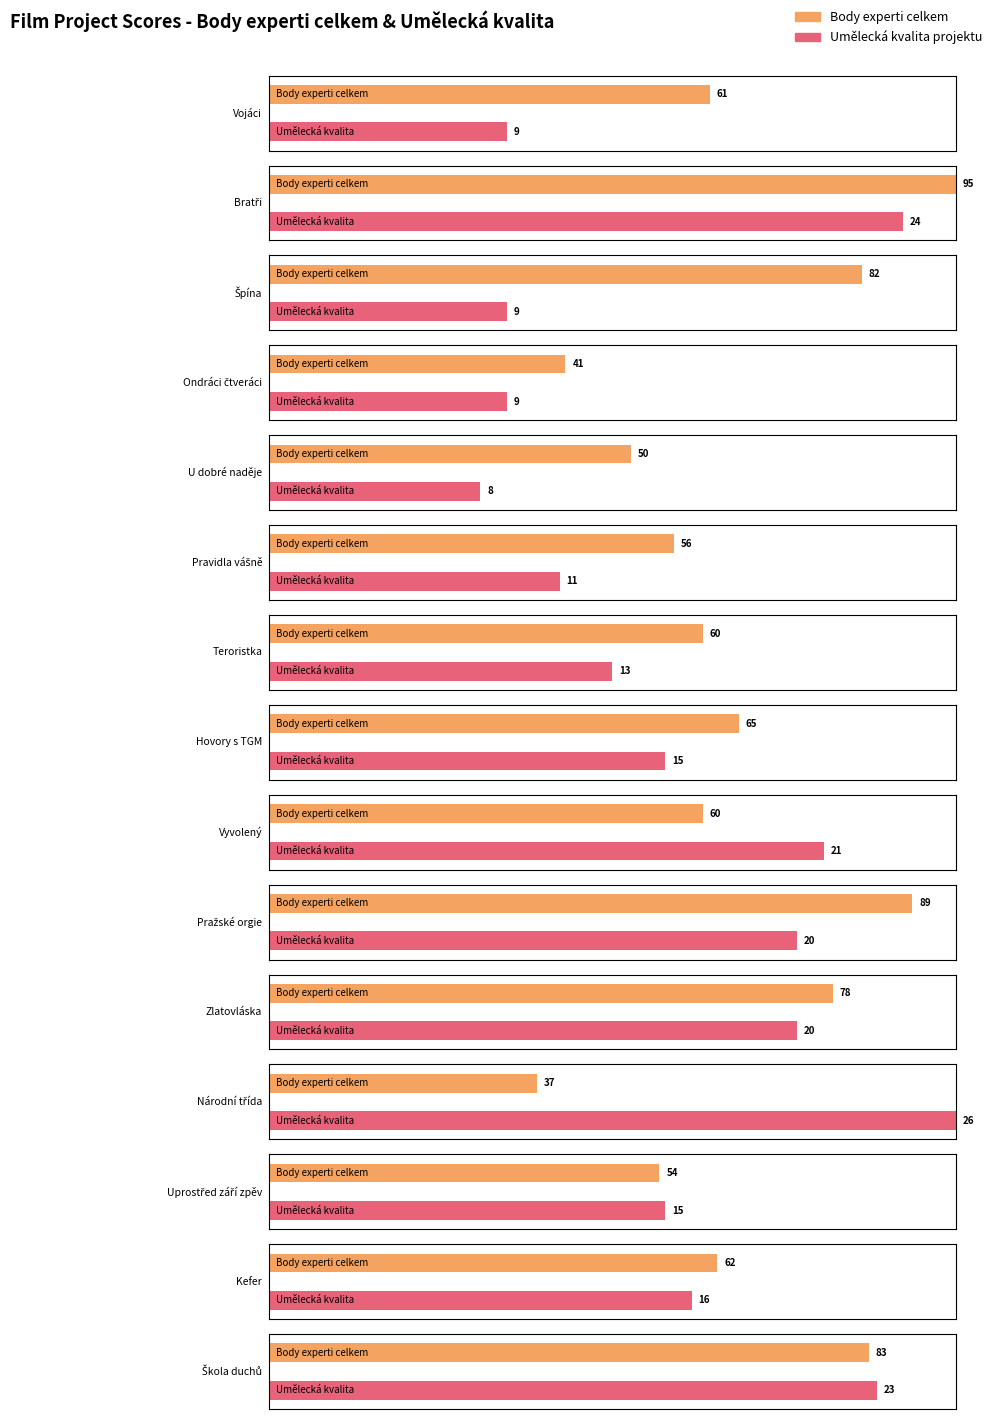

What is the difference between the maximum and minimum values in the body experti celkem series?

58